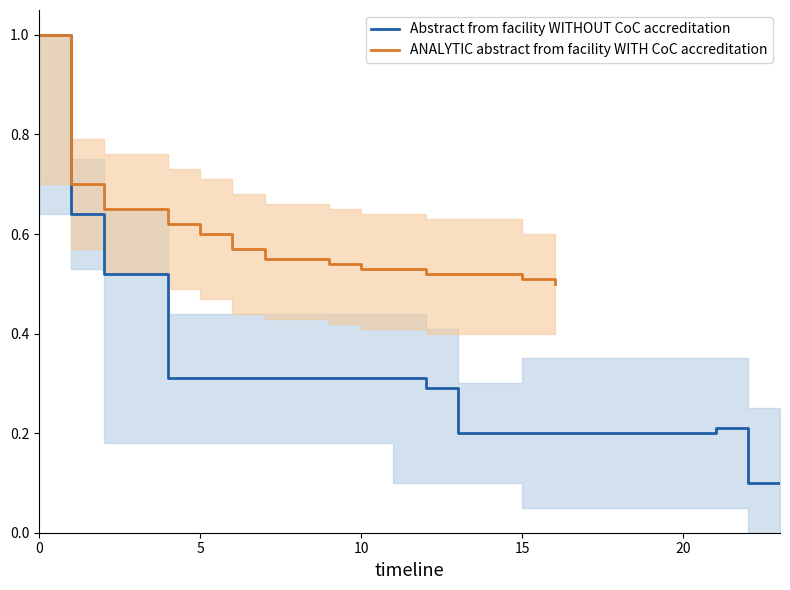

The value of Abstract from facility WITHOUT CoC accreditation at 10 is 0.3. True or false?

True